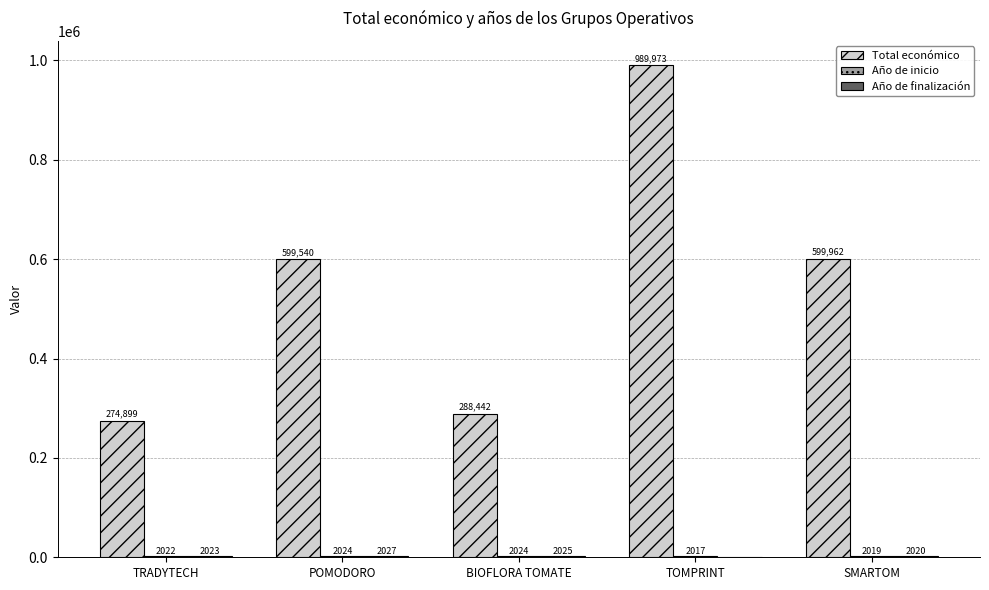

At which category is the sum across all series the highest?

TOMPRINT